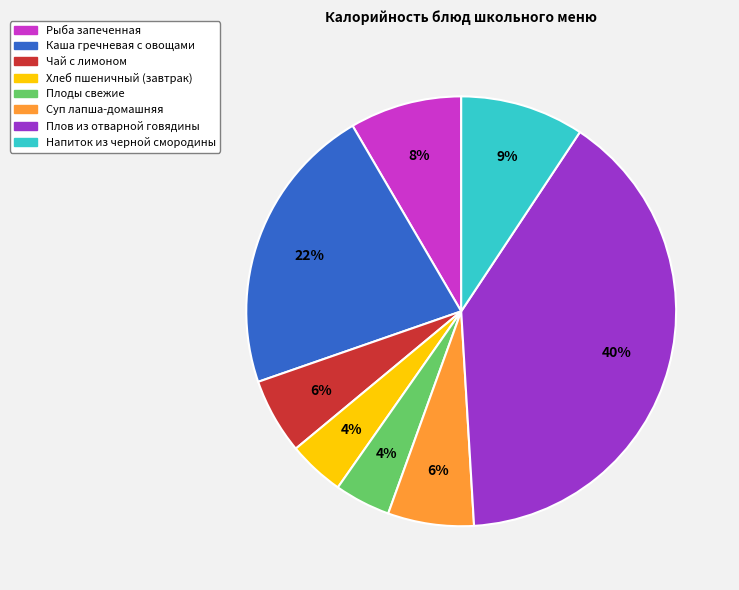

To the nearest percent, what percentage of the pie is Суп лапша-домашняя?

6%